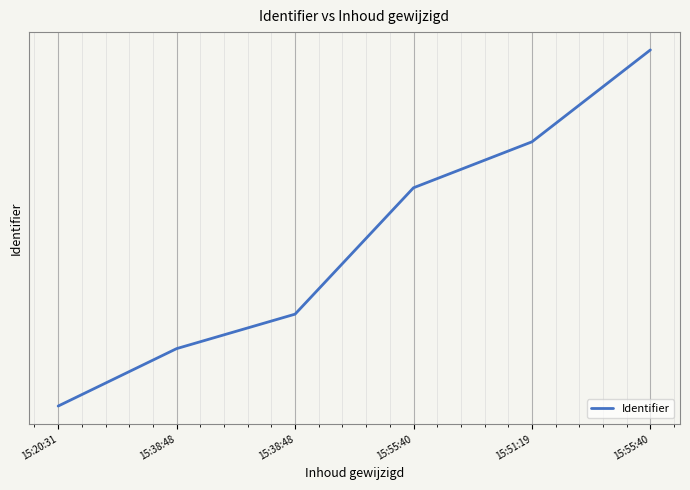

Does the chart have visible grid lines?

Yes